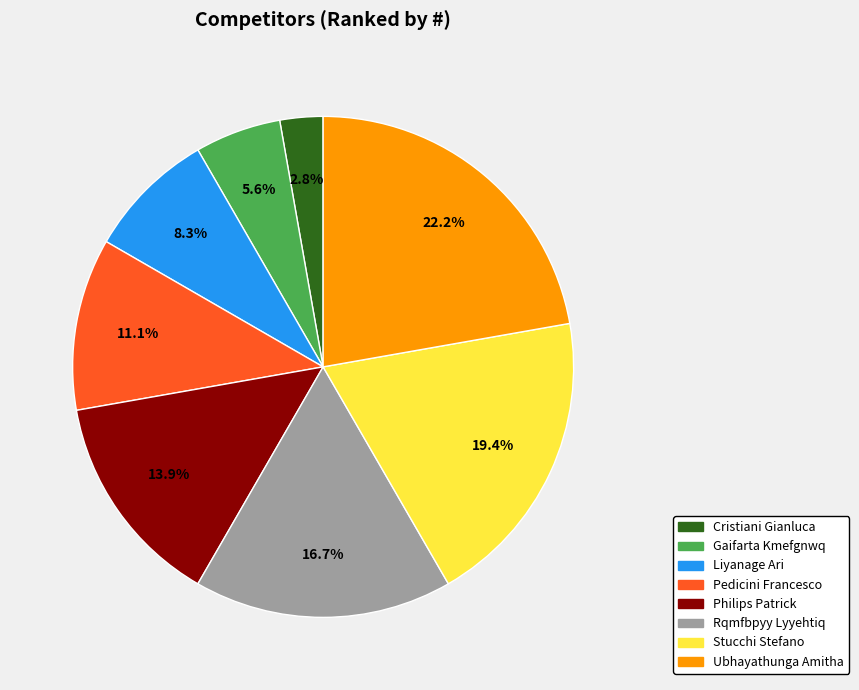

Which slice is the largest?

Ubhayathunga Amitha